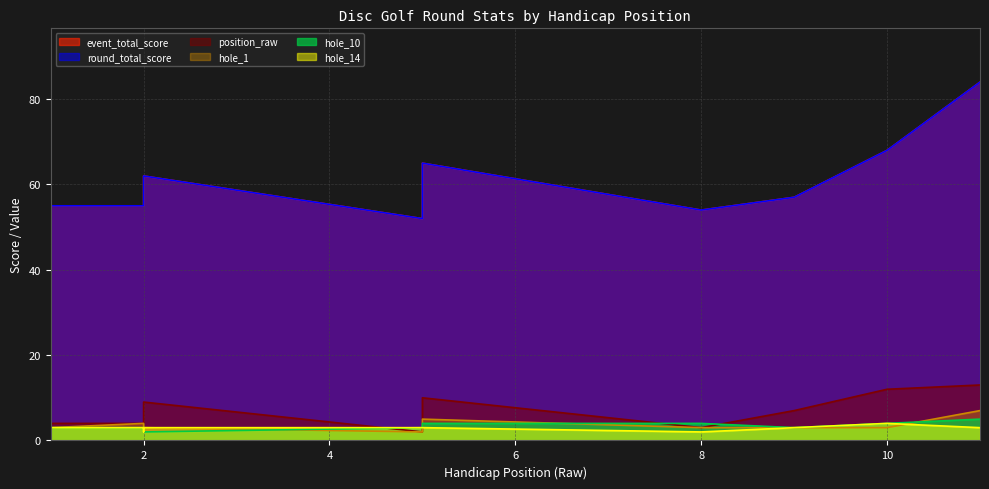

How many series are shown in this chart?

6